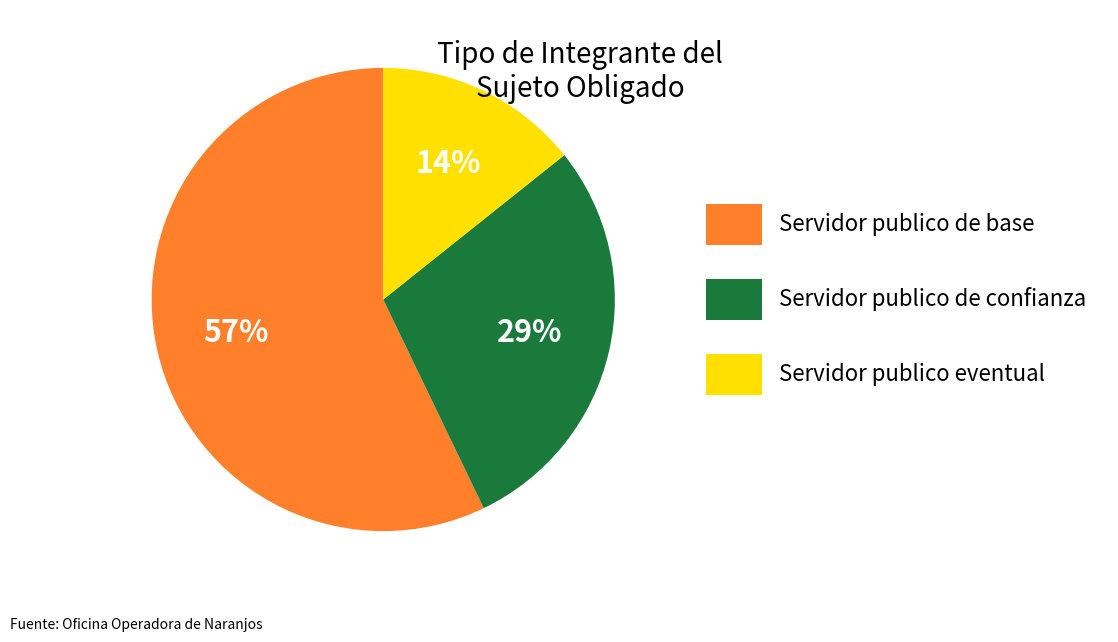

To the nearest percent, what percentage of the pie is Servidor publico de base?

57%